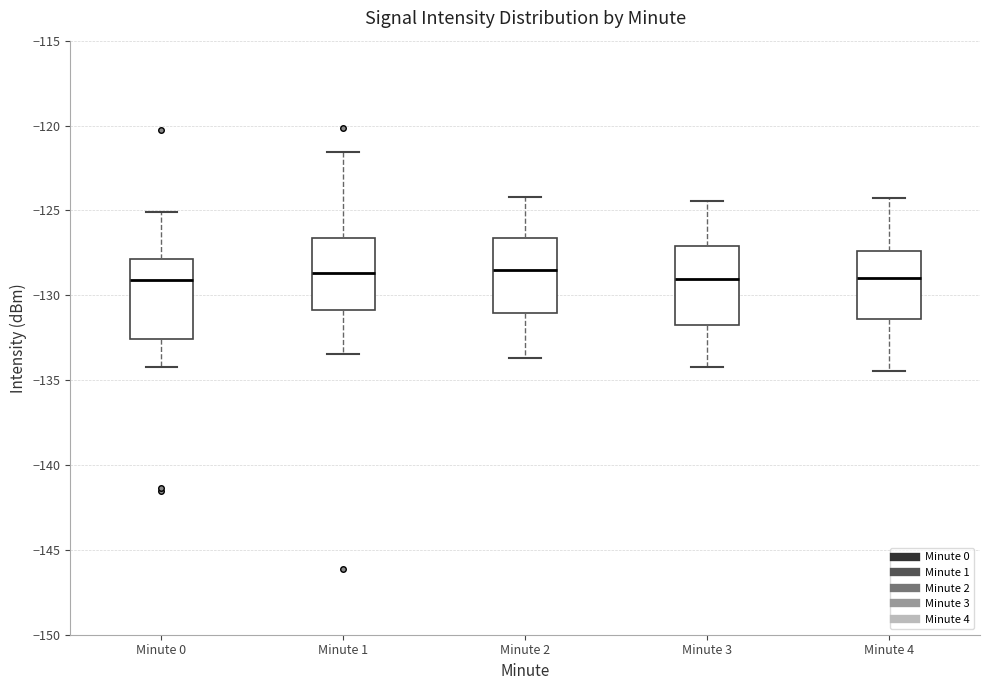

Where does the lower whisker of the box for Minute 1 end on the y-axis? The values are not printed on the chart, so give them approximately, as read against the axis.

-133.5